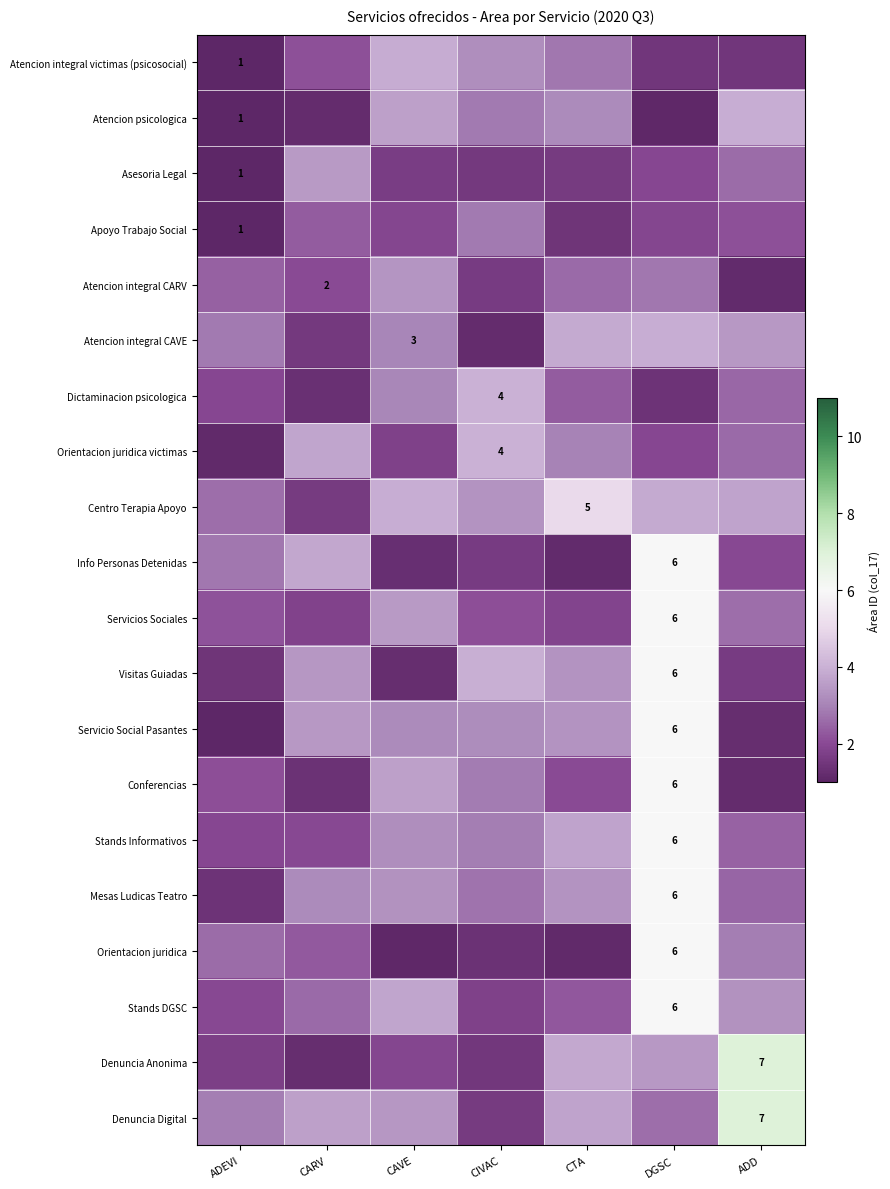

Is it true that Atencion psicologica equals 2.8 at CIVAC?

True